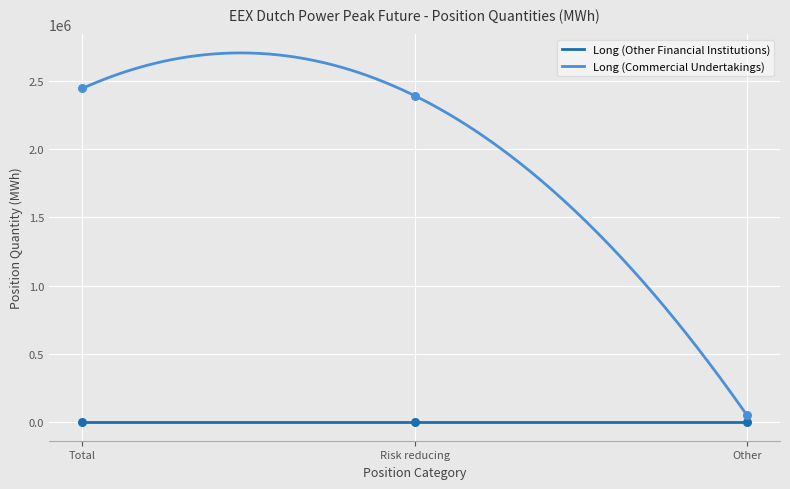

What is the change in value from Total to Risk reducing?

-53256